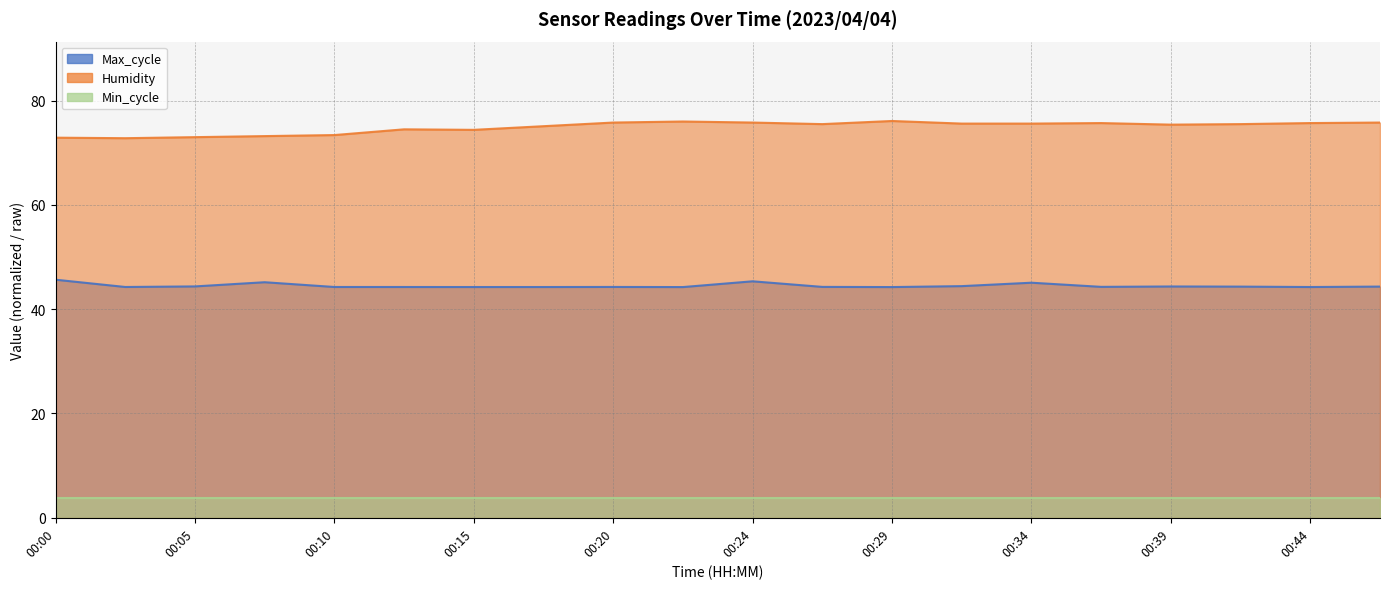

The Max_cycle series shows 30.3 at 00:44. True or false?

False